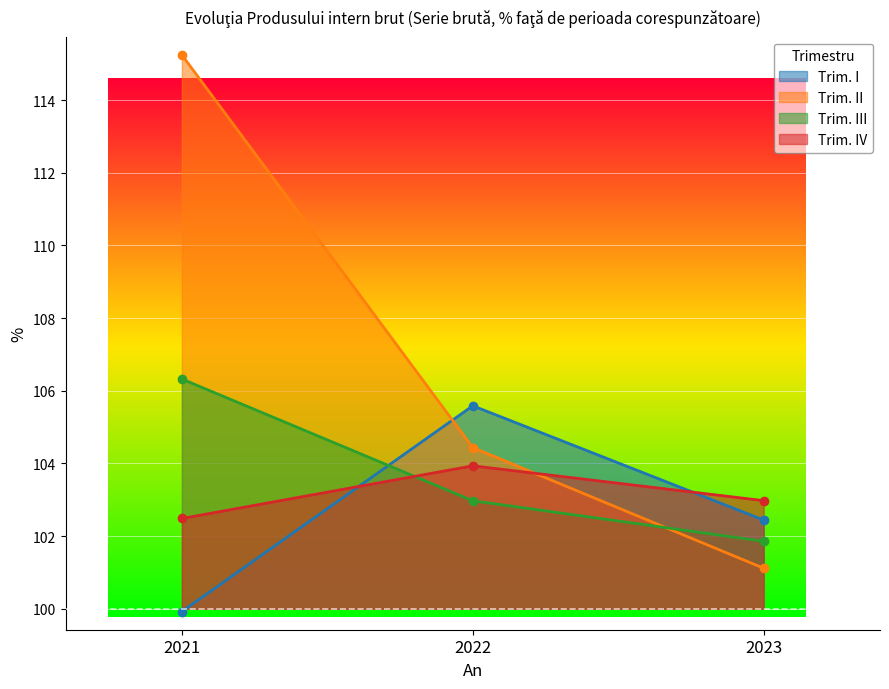

Reading right to left, transcribe all the data shown in this chart.

Trim. I: 102.4	105.6	99.9
Trim. II: 101.1	104.4	115.2
Trim. III: 101.9	103.0	106.3
Trim. IV: 103.0	103.9	102.5